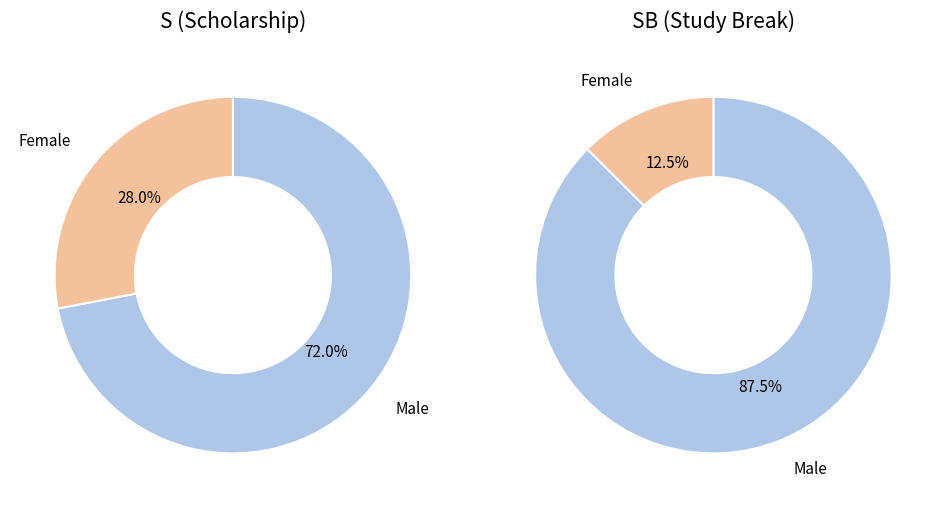

To the nearest percent, what is the difference between the M and F slice percentages?

44%